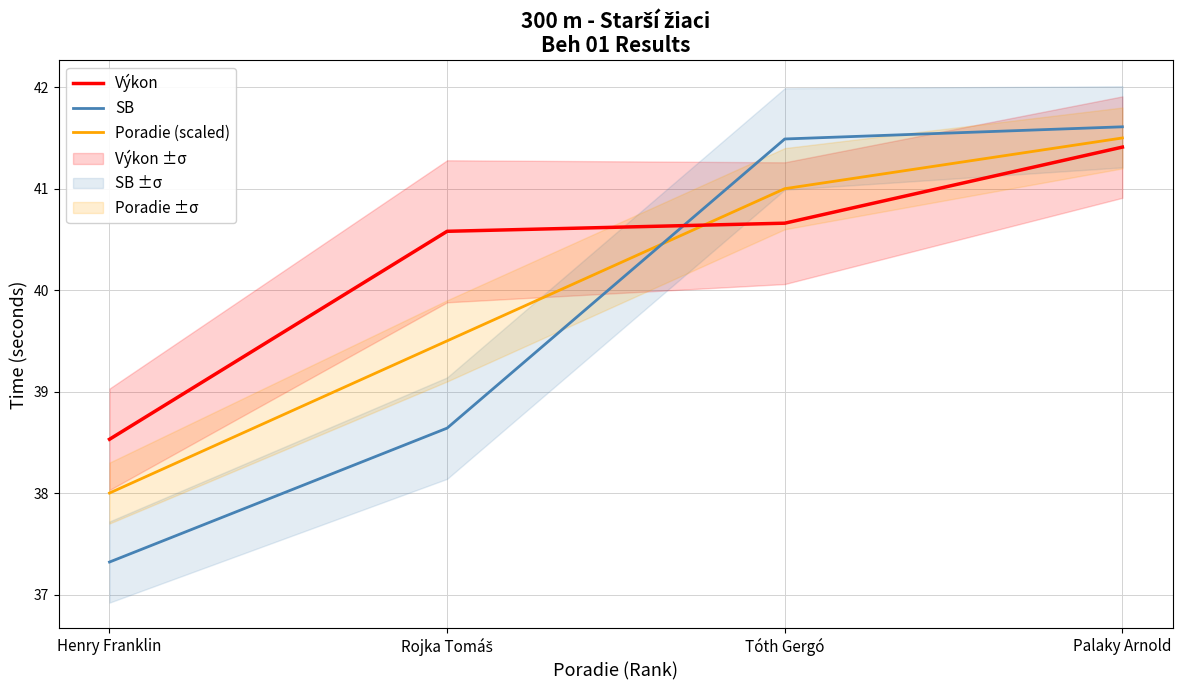

Reading left to right, extract all data points from this chart.

Výkon: 38.5	40.6	40.7	41.4
SB: 37.3	38.6	41.5	41.6
Poradie (scaled): 38.0	39.5	41.0	41.5